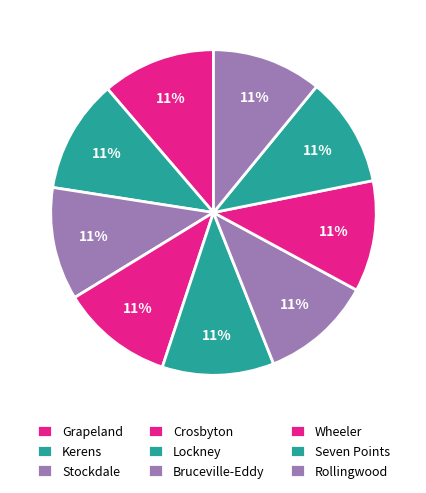

Count the number of slices in the pie.

9